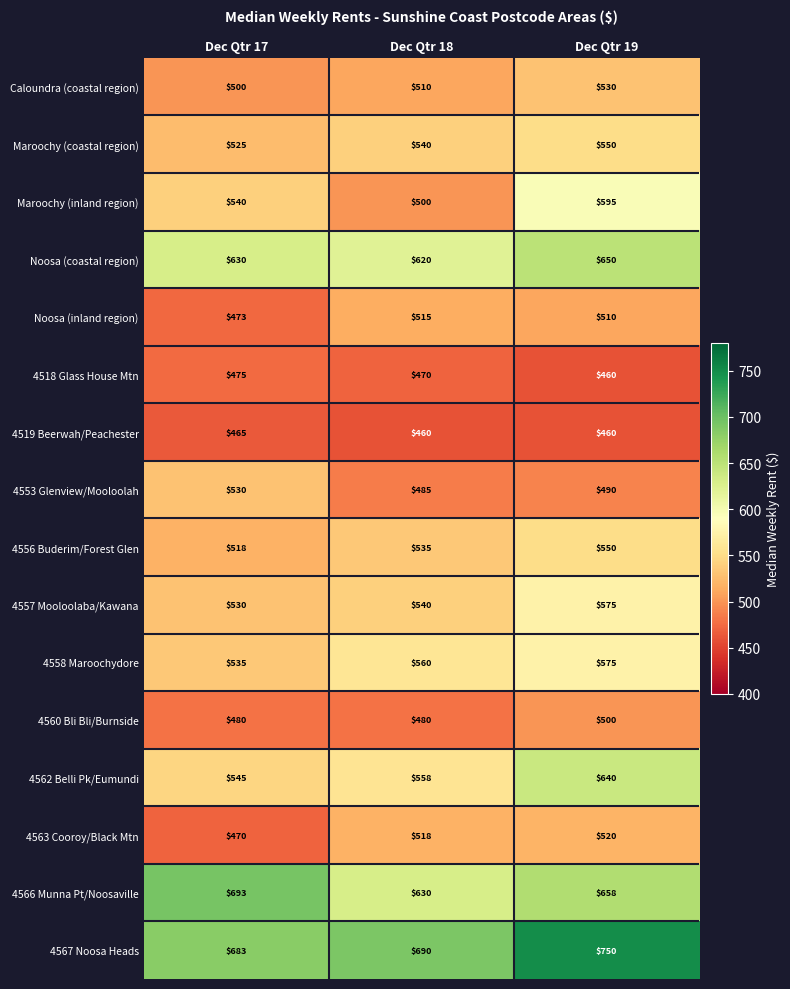

What is the maximum value shown in the chart?

750